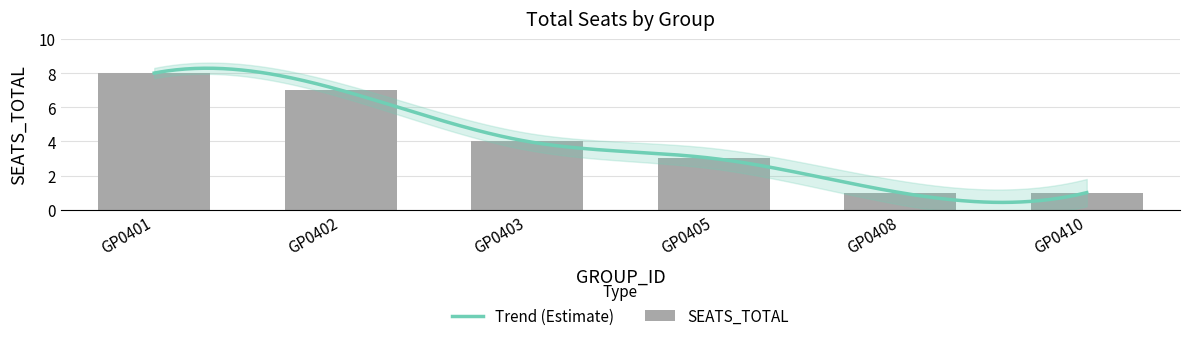

What is the difference between the second highest and second lowest values?

6